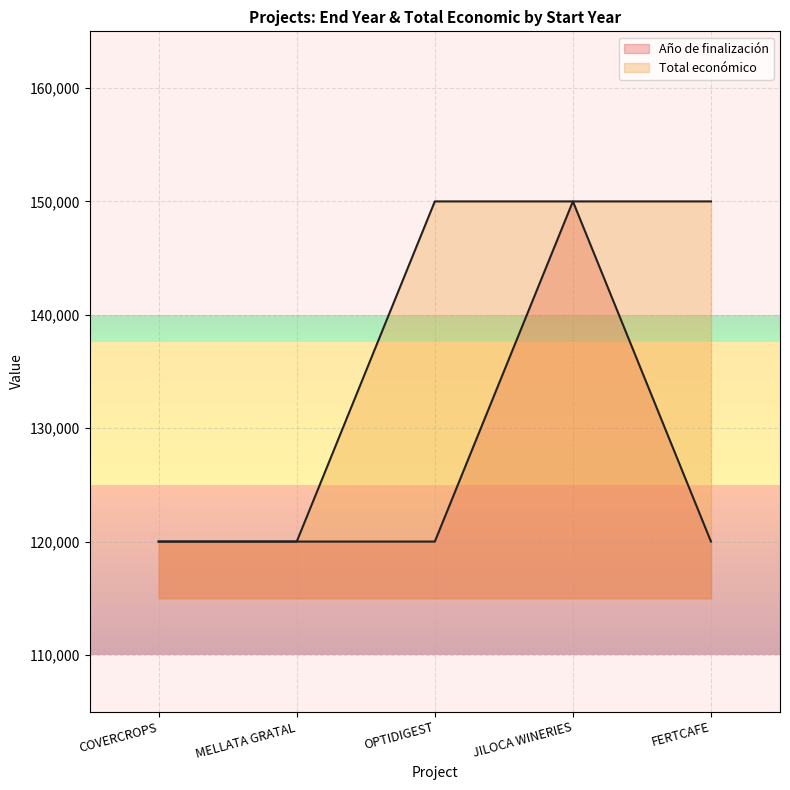

What is the label of the 5th point from the left?

FERTCAFE